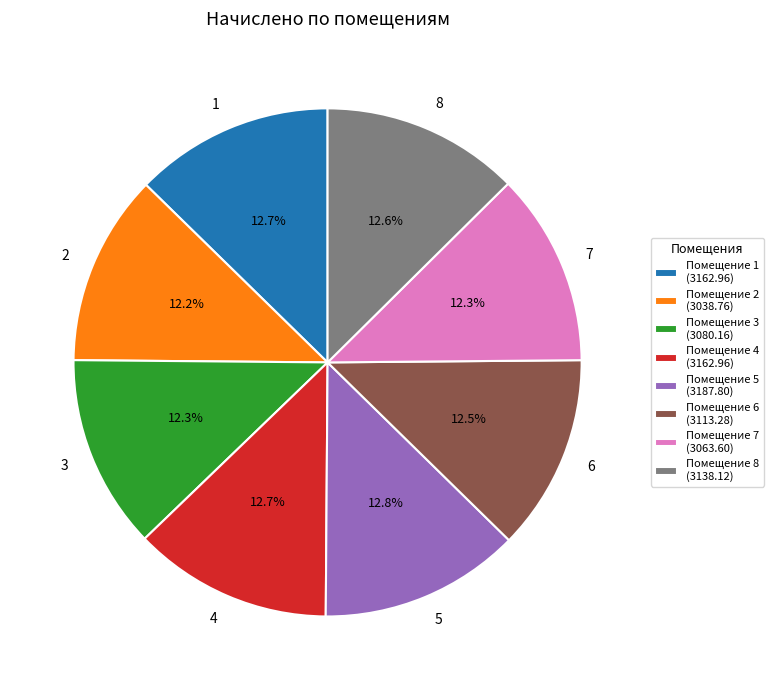

Is there a majority slice in this chart?

No